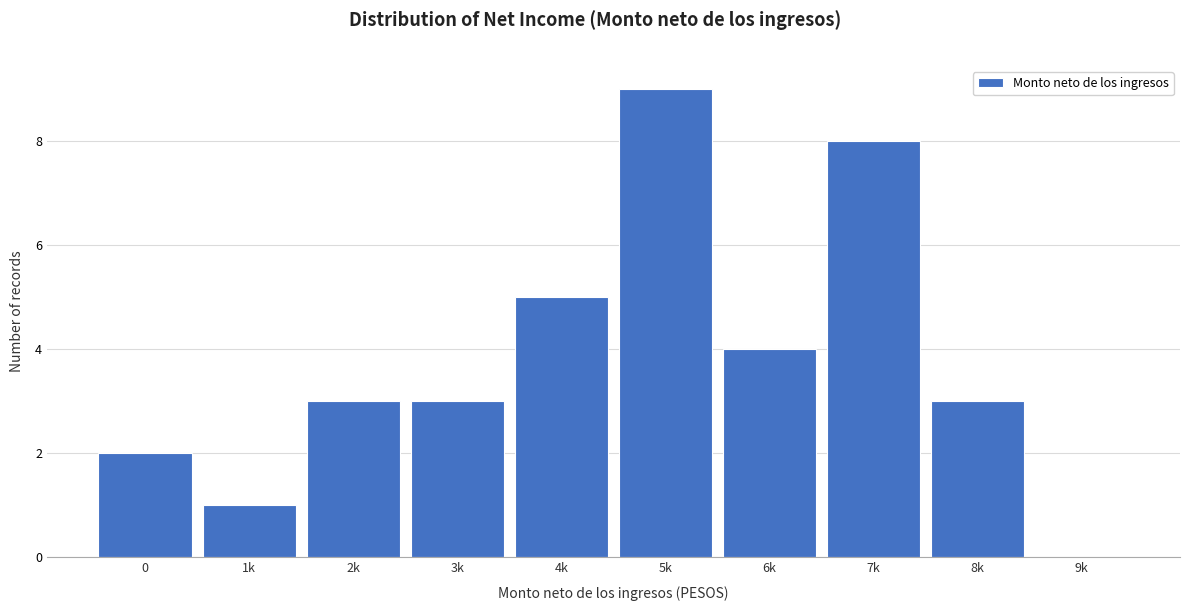

Reading right to left, transcribe all the data shown in this chart.

9k=0	8k=3	7k=8	6k=4	5k=9	4k=5	3k=3	2k=3	1k=1	0=2